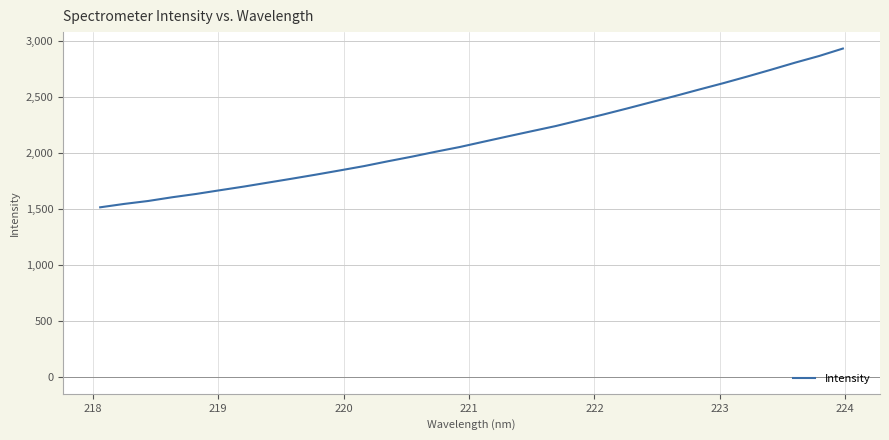

What is the maximum value shown in the chart?

2935.6